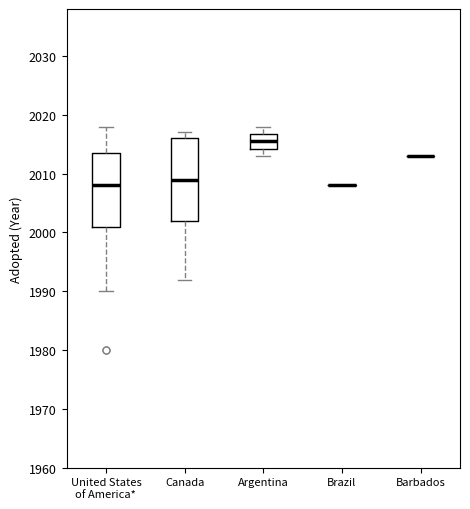

Reading left to right, transcribe this box plot: for each box, give where its median line is, the range the box spans, and where its two whiskers end, as read against the y-axis. The values are not printed on the chart, so give them approximately, as read against the axis.

United States of America*: median 2008, box 2001 to 2014, whiskers 1990 to 2018
Canada: median 2009, box 2002 to 2016, whiskers 1992 to 2017
Argentina: median 2016, box 2014 to 2017, whiskers 2013 to 2018
Brazil: box collapsed to a line at 2008, whiskers 2008 to 2008
Barbados: box collapsed to a line at 2013, whiskers 2013 to 2013